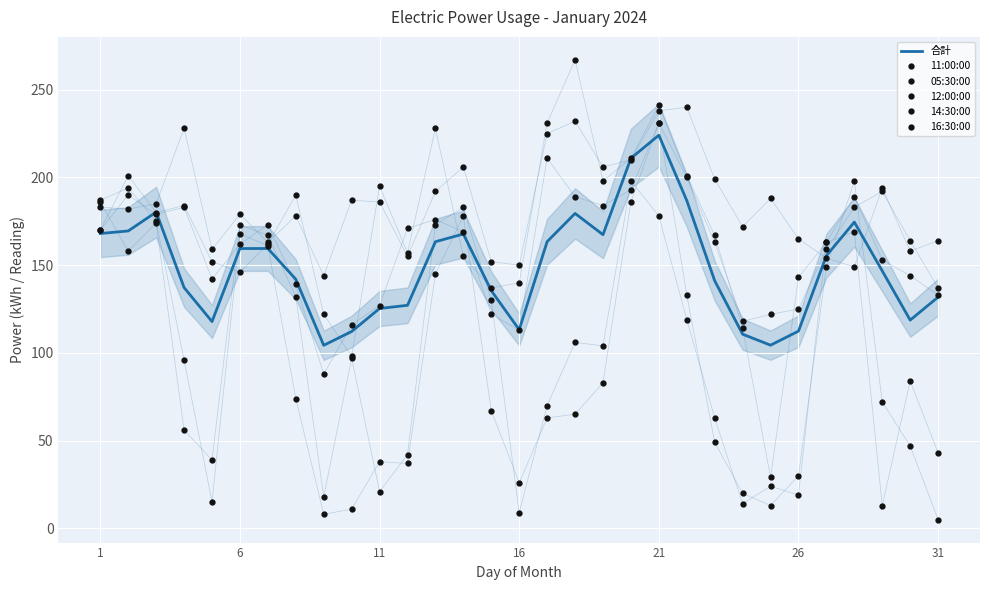

What is the minimum value shown in the chart?

5.0